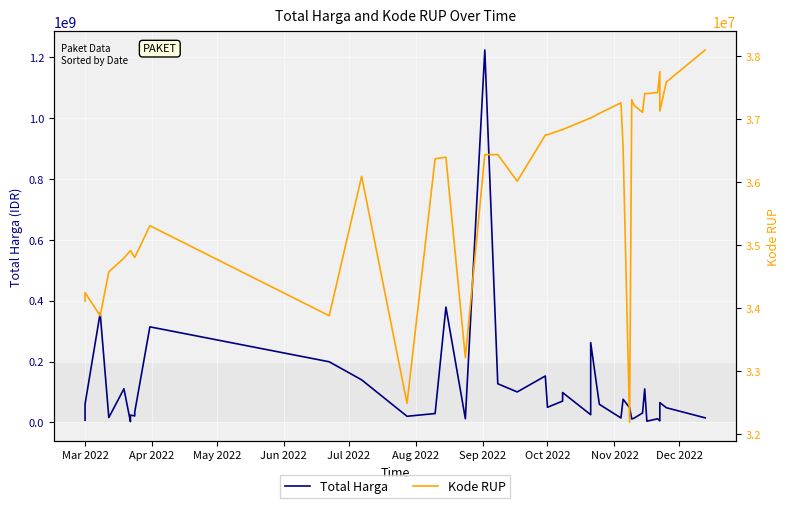

List the series in order of their overall mean, highest first.

Total Harga, Kode RUP